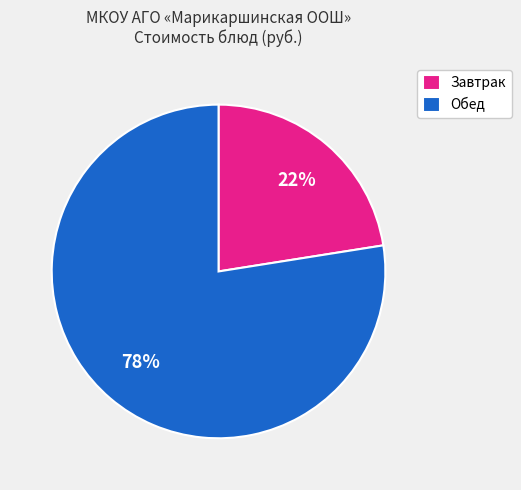

Rank the categories by value from highest to lowest.

Обед, Завтрак